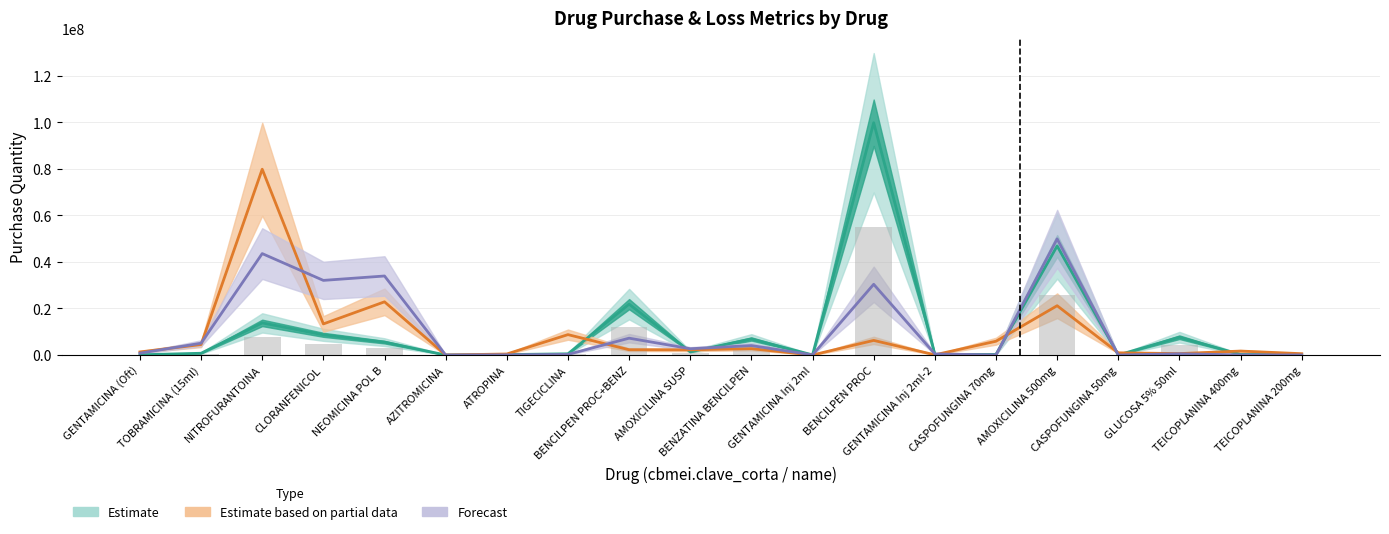

Are the bars grouped side by side (vs. stacked)?

Yes